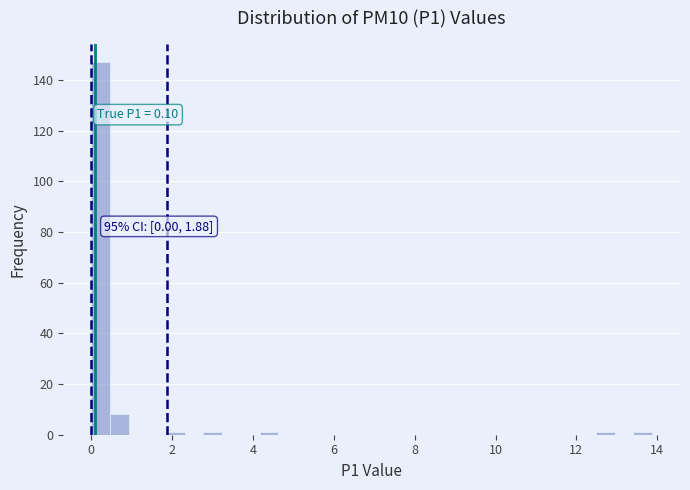

Read against the x-axis, roughly where is the centre of the tallest bar?

0.2